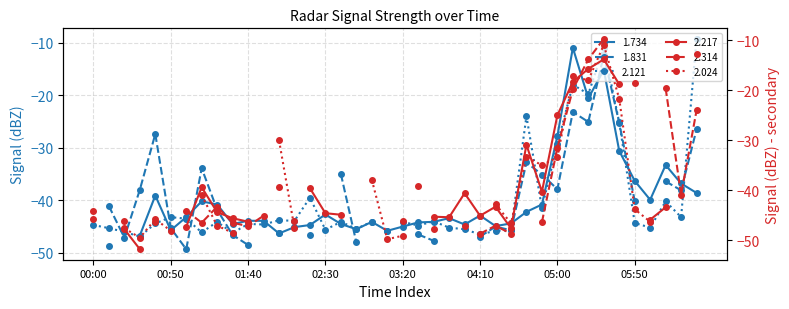

Where is the first local maximum for col_13 (2.121)?

00:50